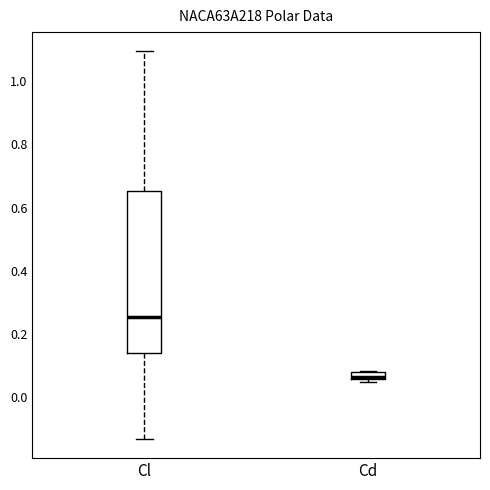

Which box is the tallest, from its lower edge to its upper edge?

Cl